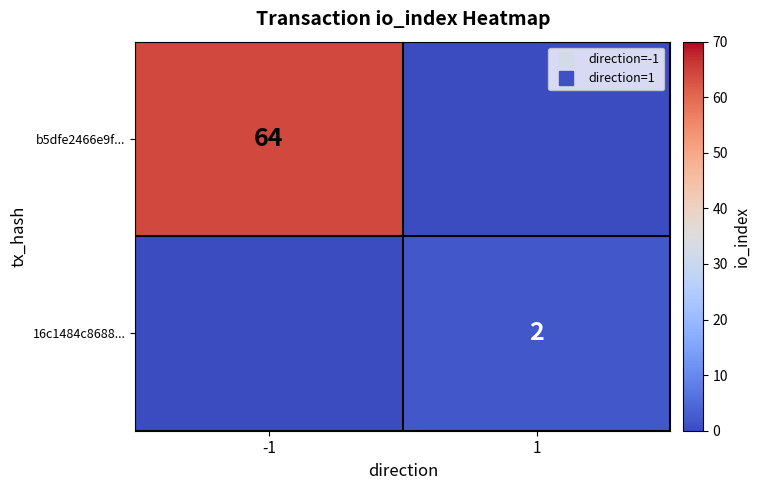

Count the b5dfe2466e9f... values in the range 0 to 64.

2